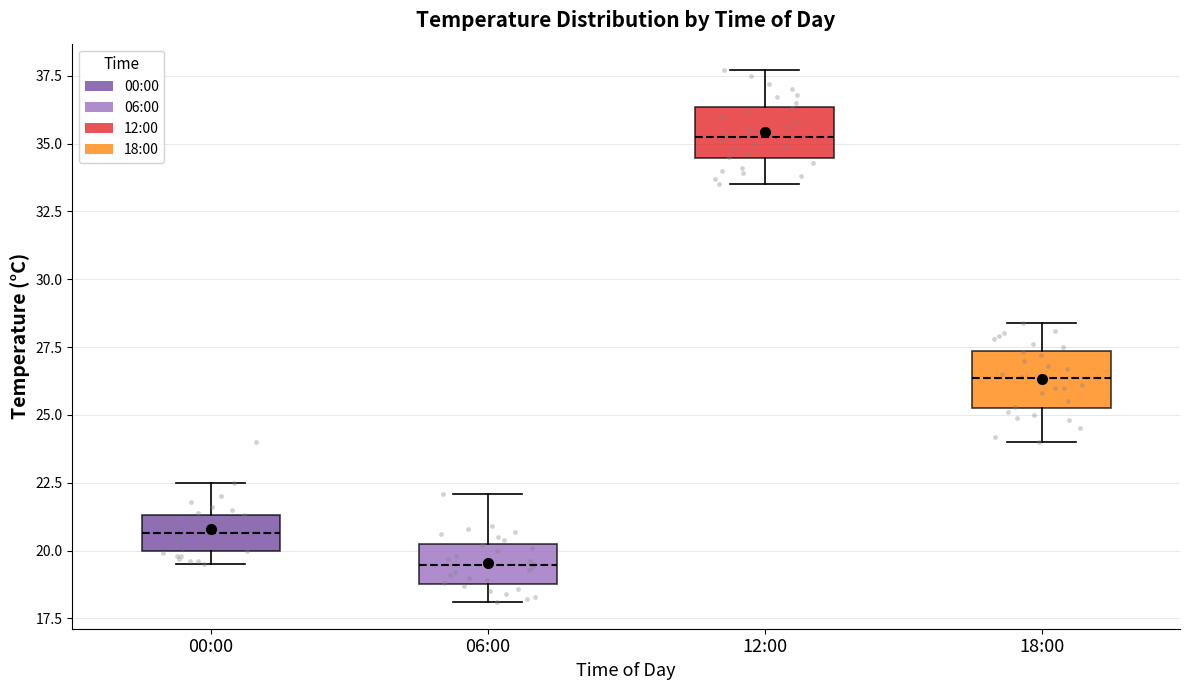

Reading left to right, read every box against the y-axis: the position of its median line, the range the box covers, and the ends of its whiskers. The values are not printed on the chart, so give them approximately, as read against the axis.

00:00: median 20.5, box 20.0 to 21.5, whiskers 19.5 to 22.5
06:00: median 19.5, box 19.0 to 20.5, whiskers 18.0 to 22.0
12:00: median 35.5, box 34.5 to 36.5, whiskers 33.5 to 37.5
18:00: median 26.5, box 25.5 to 27.5, whiskers 24.0 to 28.5